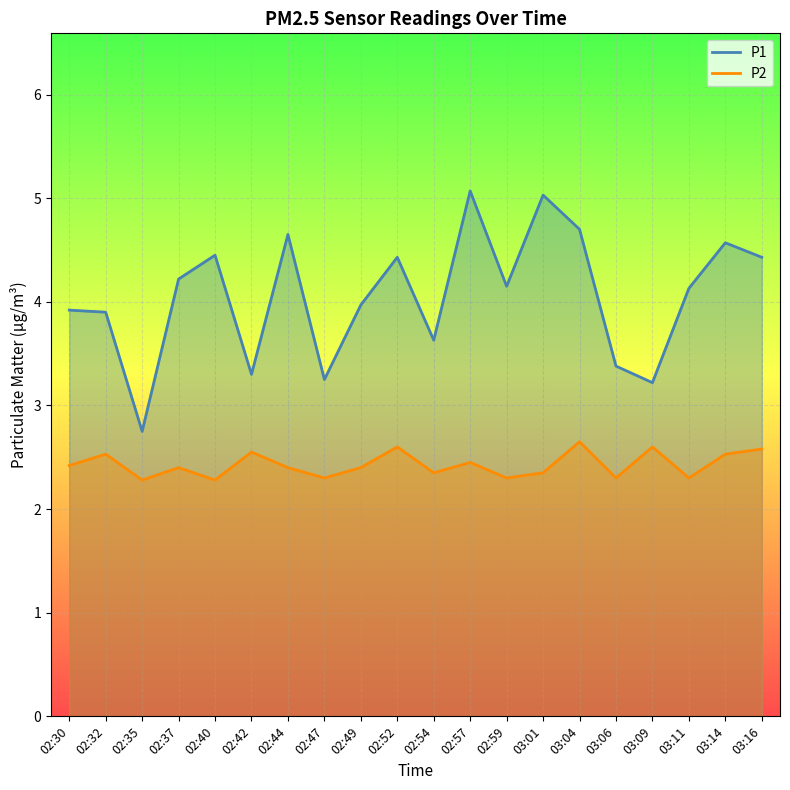

What value does the P2 series have at 02:49?

2.4